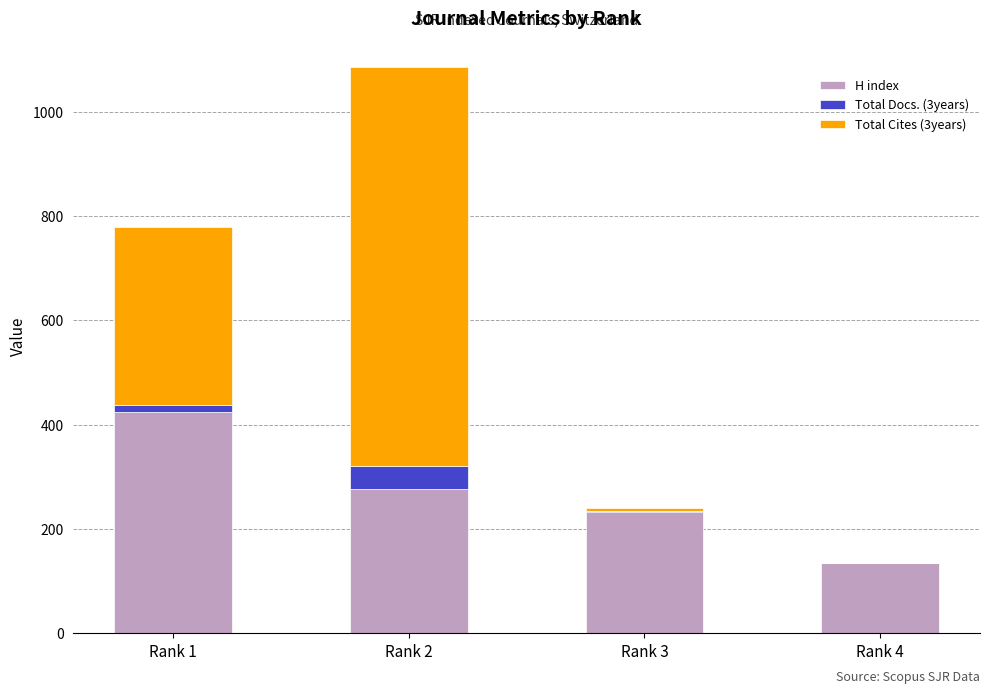

At which category is the sum across all series the highest?

Rank 2